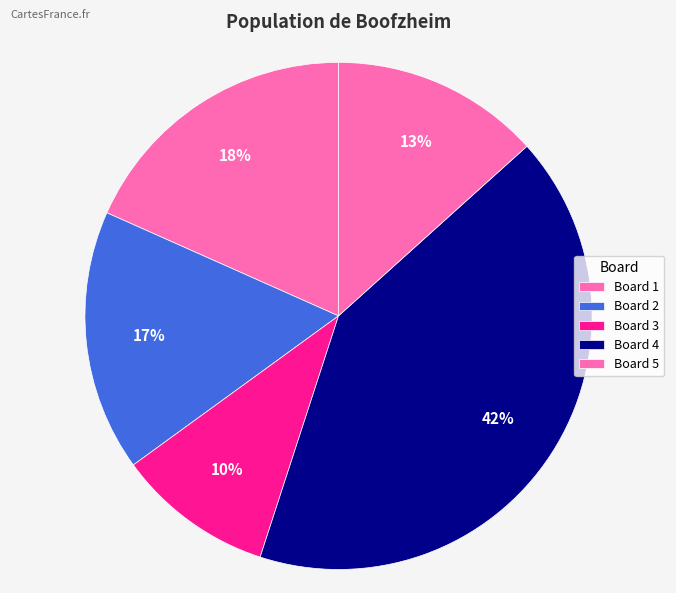

What is the smallest slice in the pie chart?

3